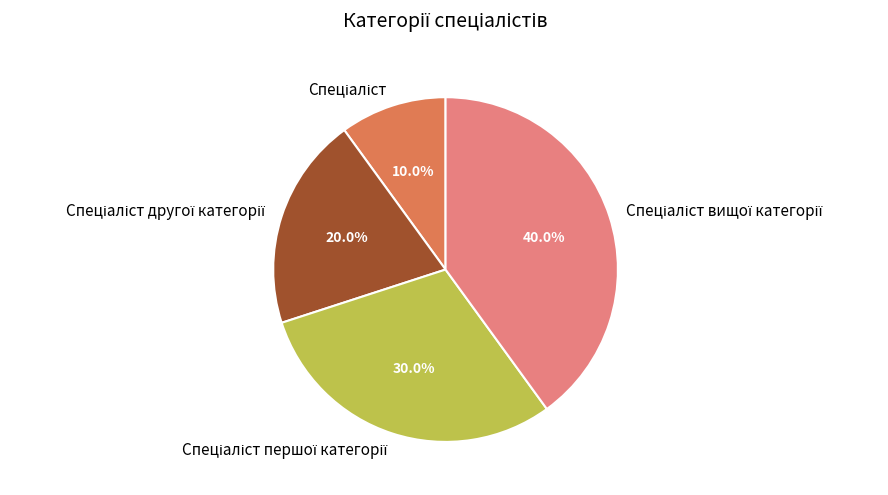

Does any single category account for the majority?

No